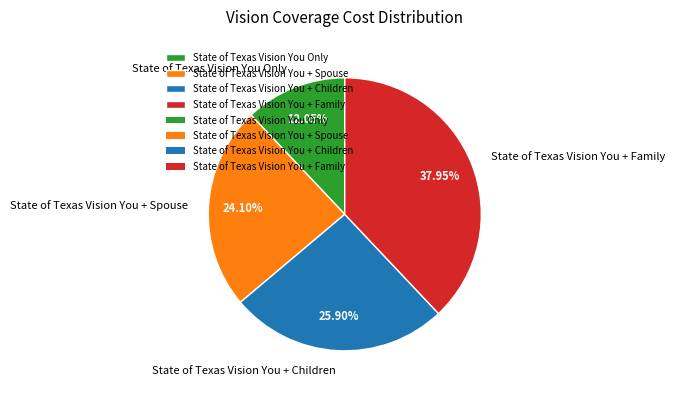

To the nearest percent, what percentage of the pie is State of Texas Vision You + Children?

26%